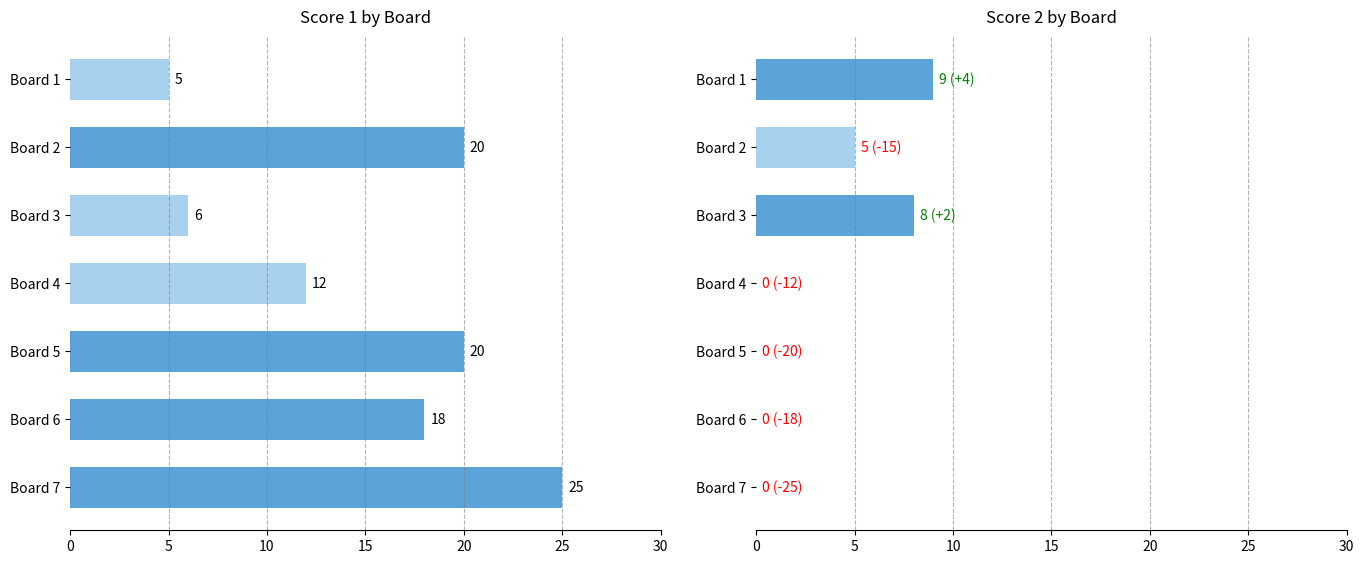

What is the average value of the Score 1 series?

15